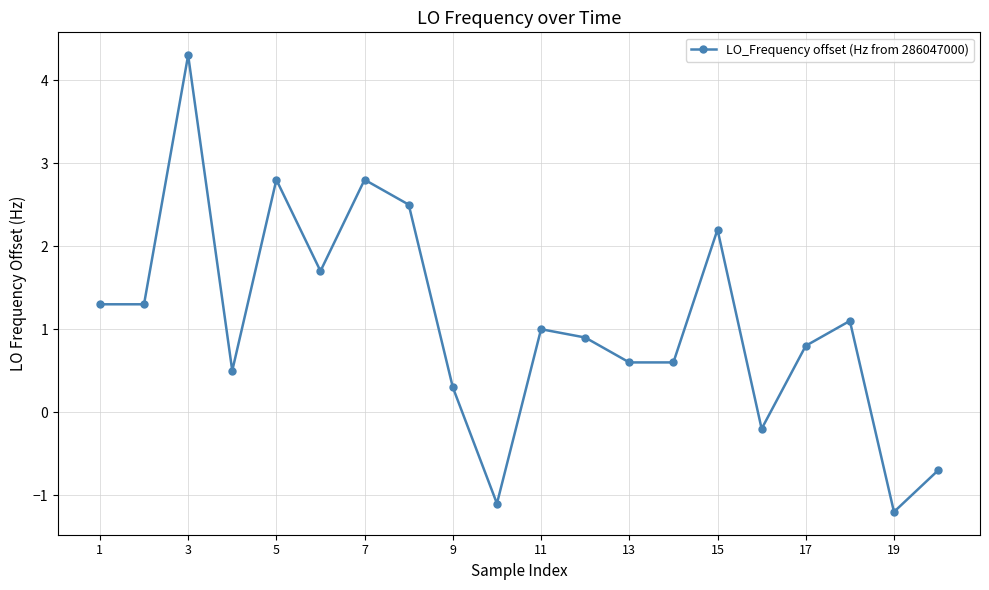

What is the difference between the maximum and minimum values?

5.5